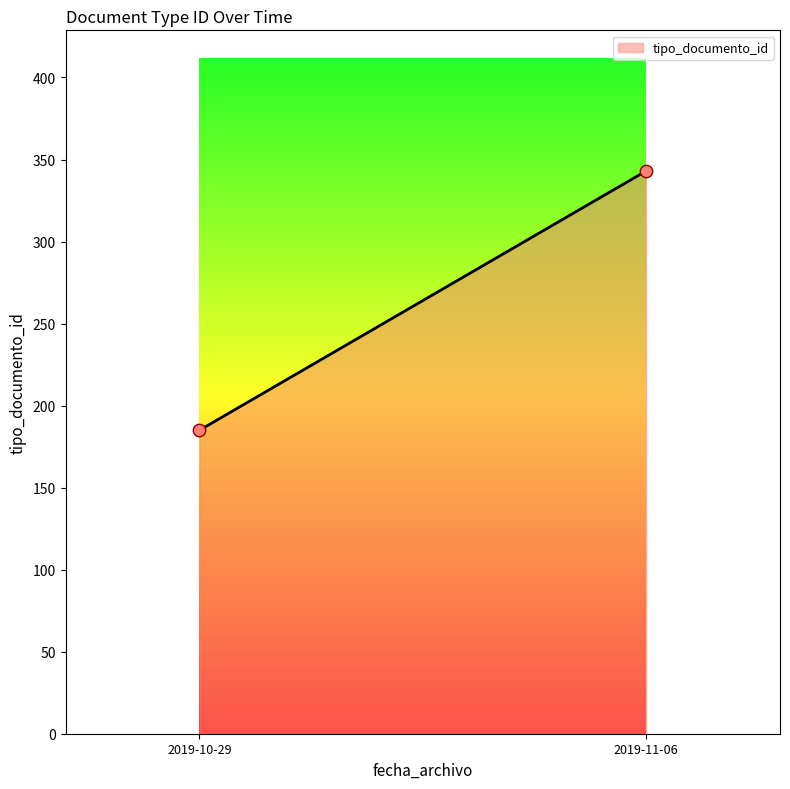

What is the range of Y values (max minus min)?

158